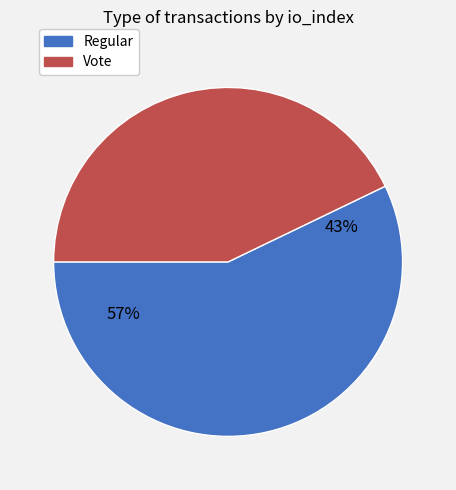

Which category has the biggest portion of the pie?

Regular (io_index=4)